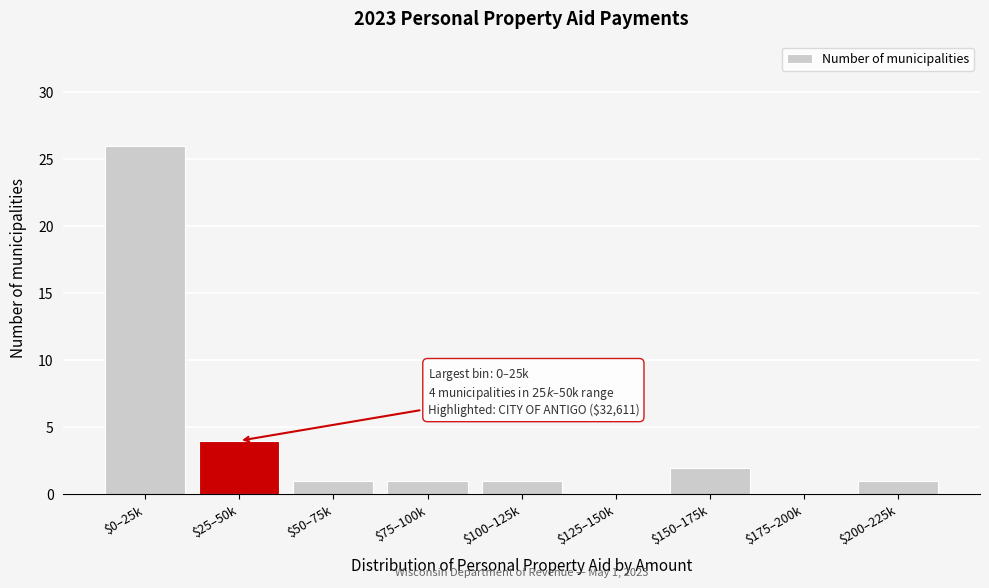

What is the sum of all values?

36